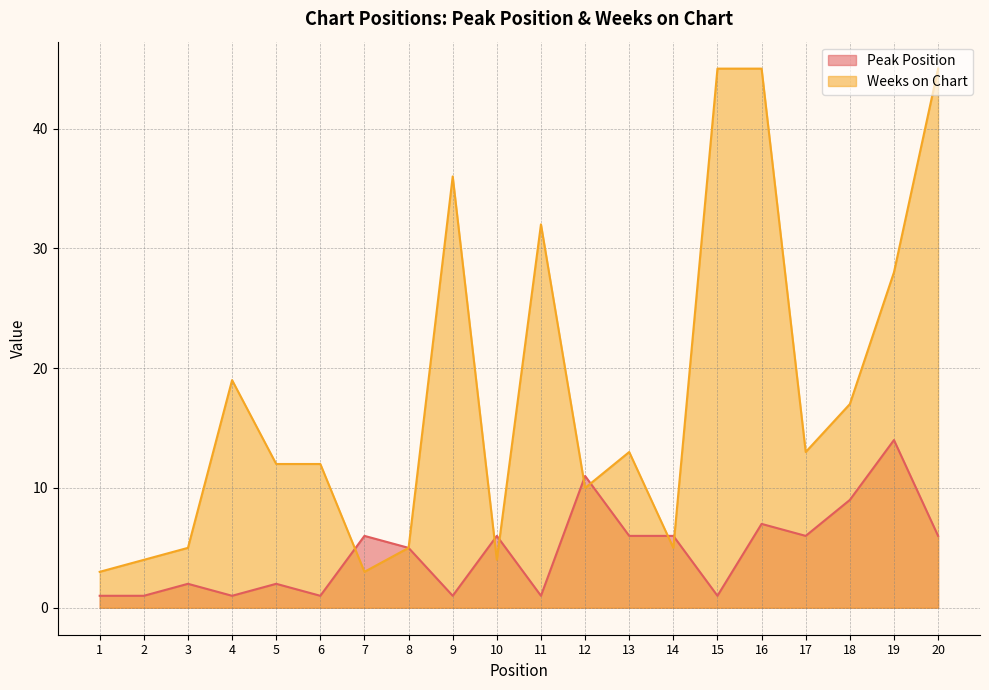

What is the value of the Weeks on Chart point at the 18th from the left?

17